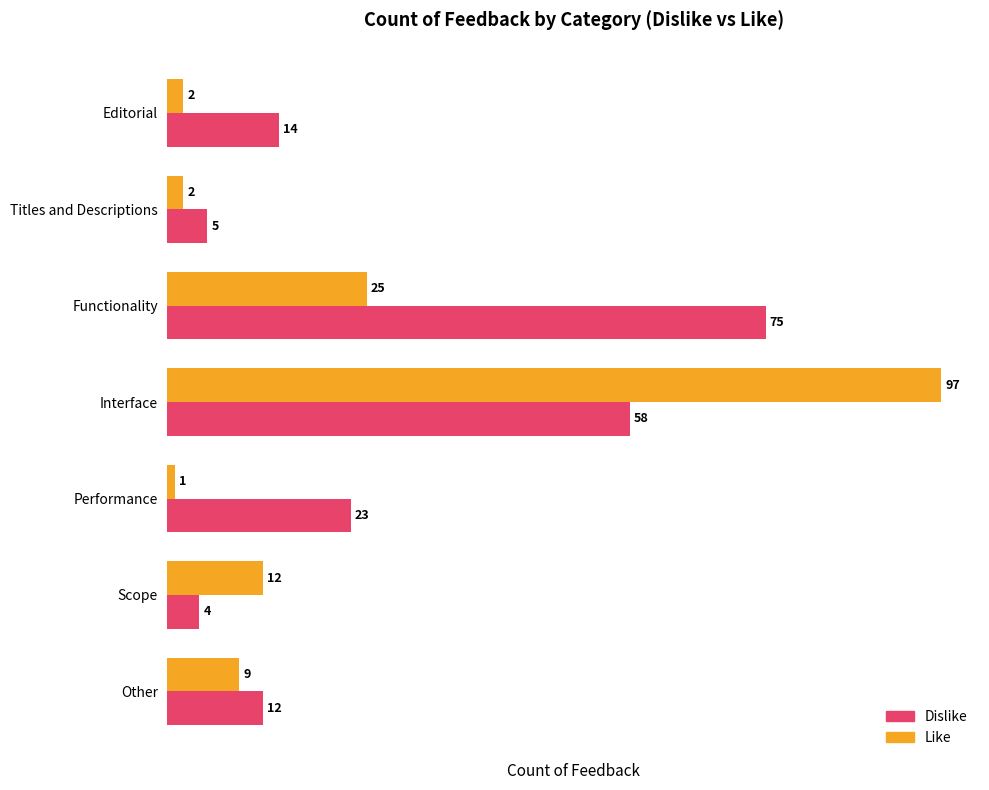

Is it true that Dislike equals 25 at Editorial?

False